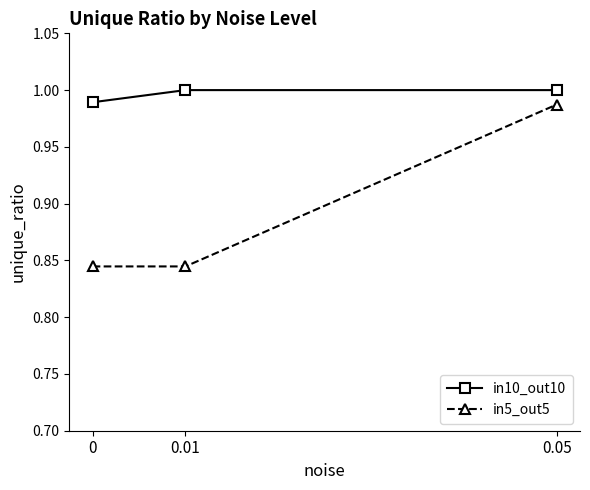

Which series has the largest total across all categories?

in10_out10